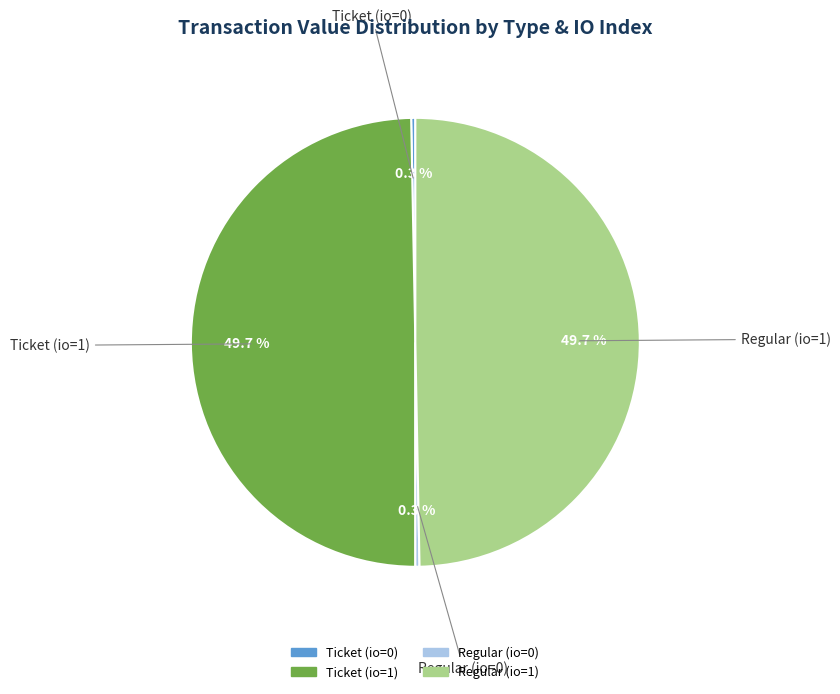

Does any single category account for the majority?

No